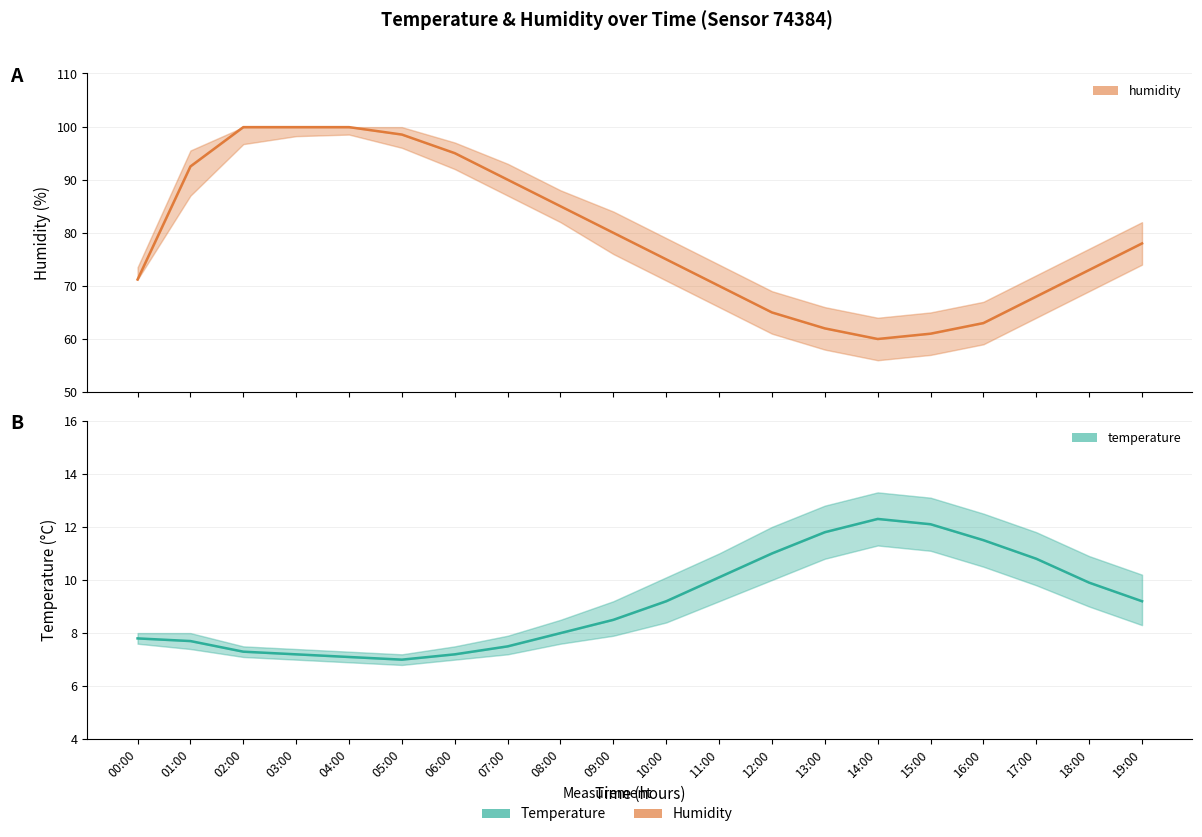

At which label is temperature closest to 9?

10:00